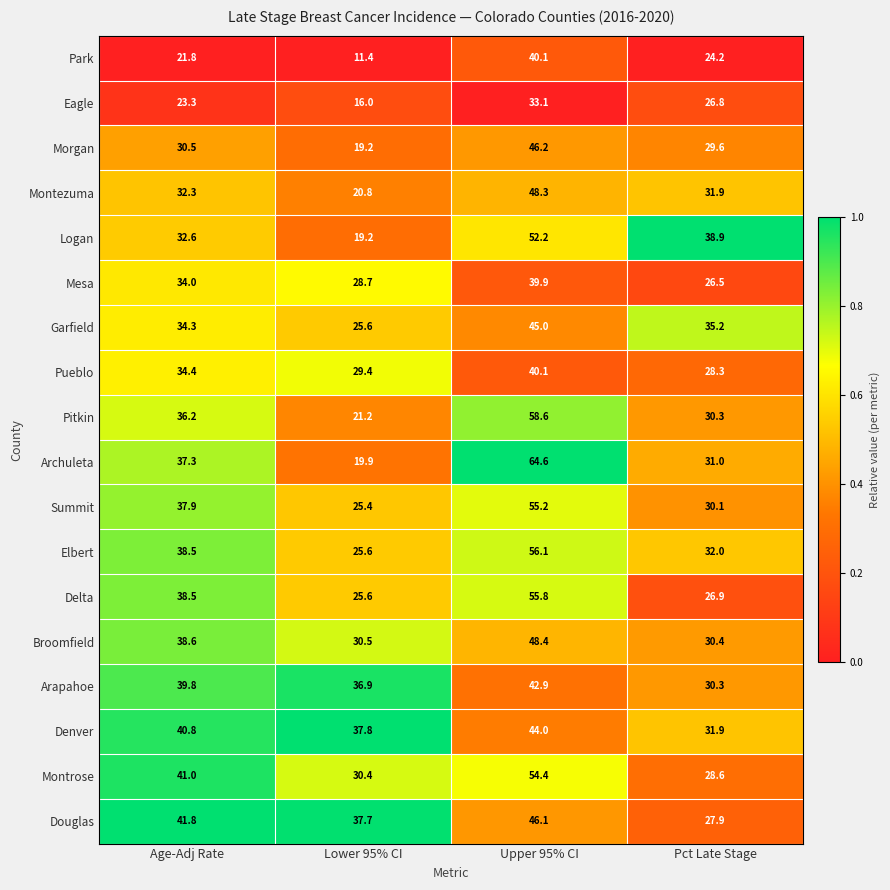

At which label does Pueblo first exceed 34?

Age-Adj Rate